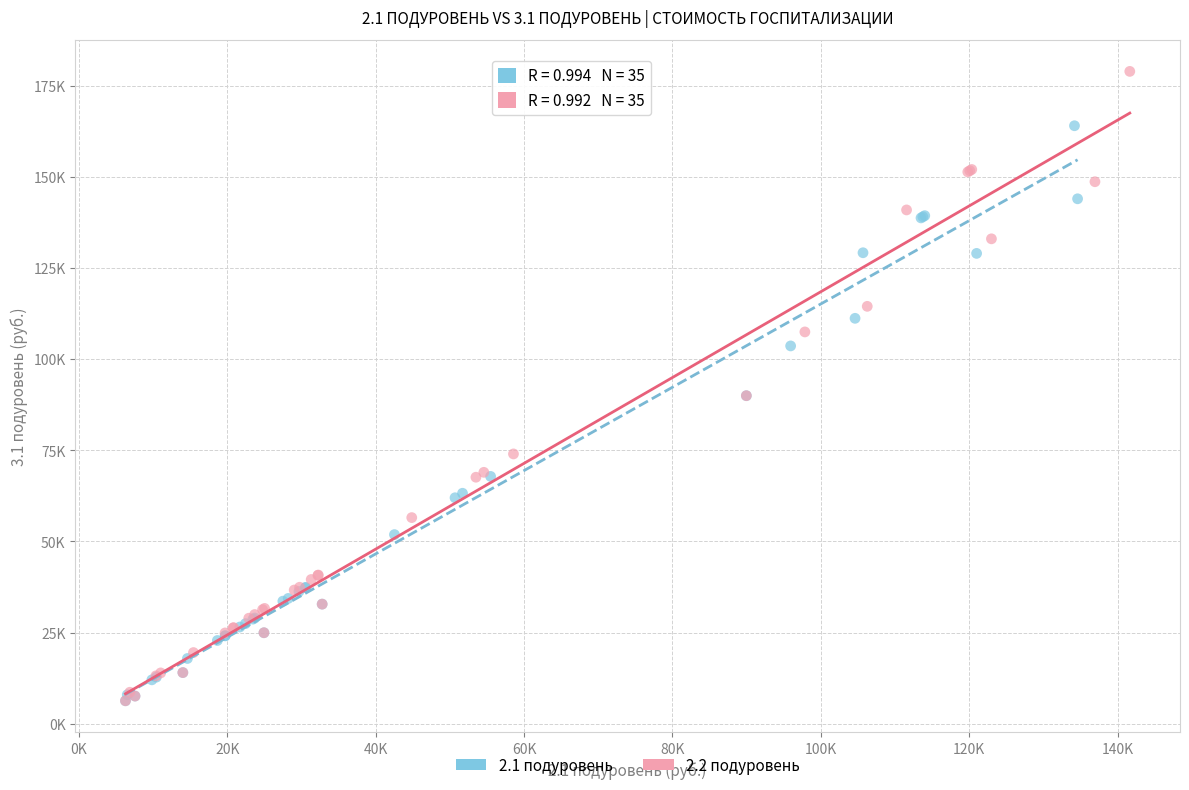

What are all the series names shown in the legend?

2.1 подуровень, 2.2 подуровень